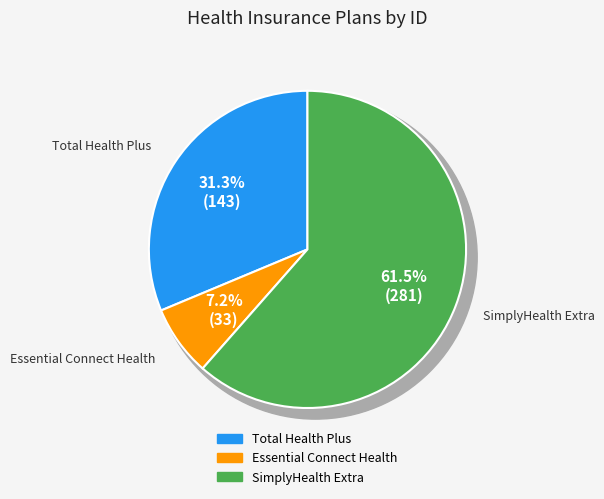

To the nearest percent, what percentage of the pie is SimplyHealth Extra?

61%